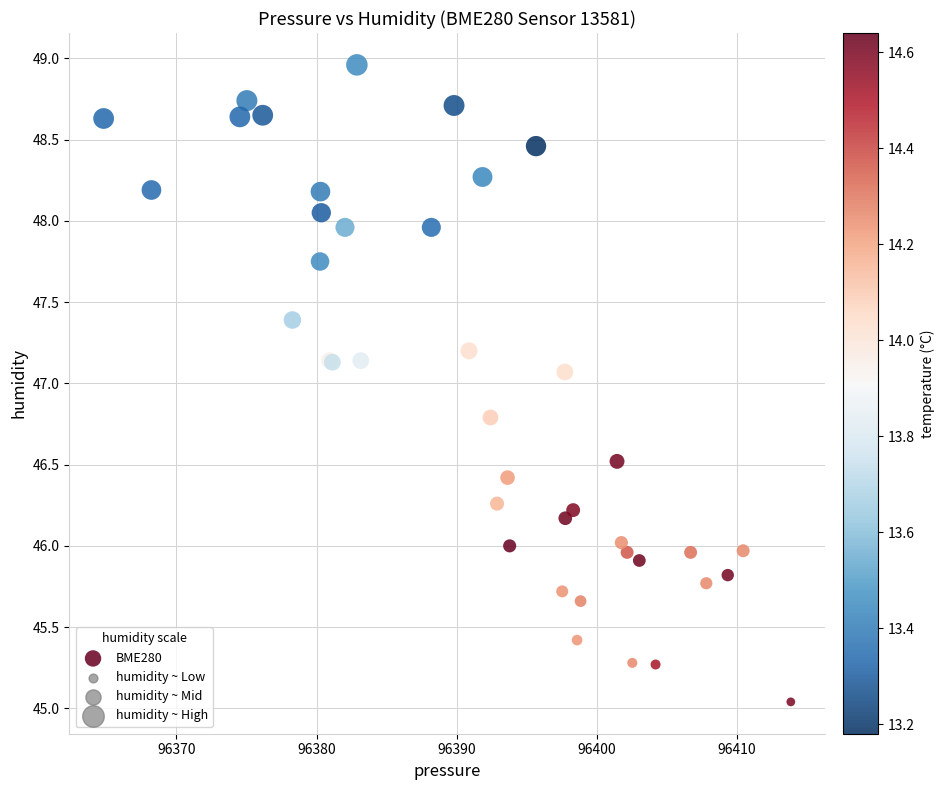

What Y value in the scatter plot is closest to 47?

47.1